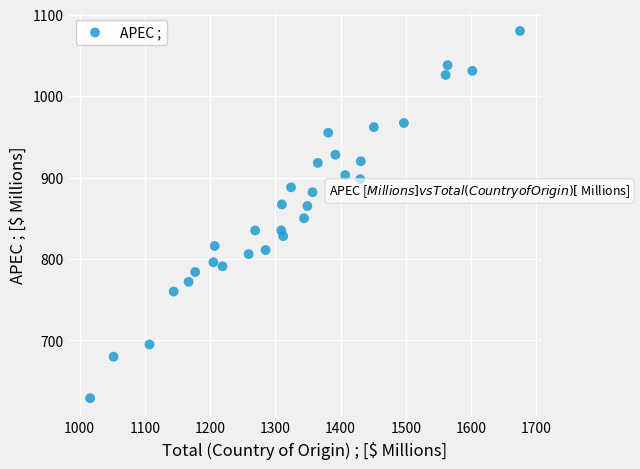

What is the range of Y values (max minus min)?

451